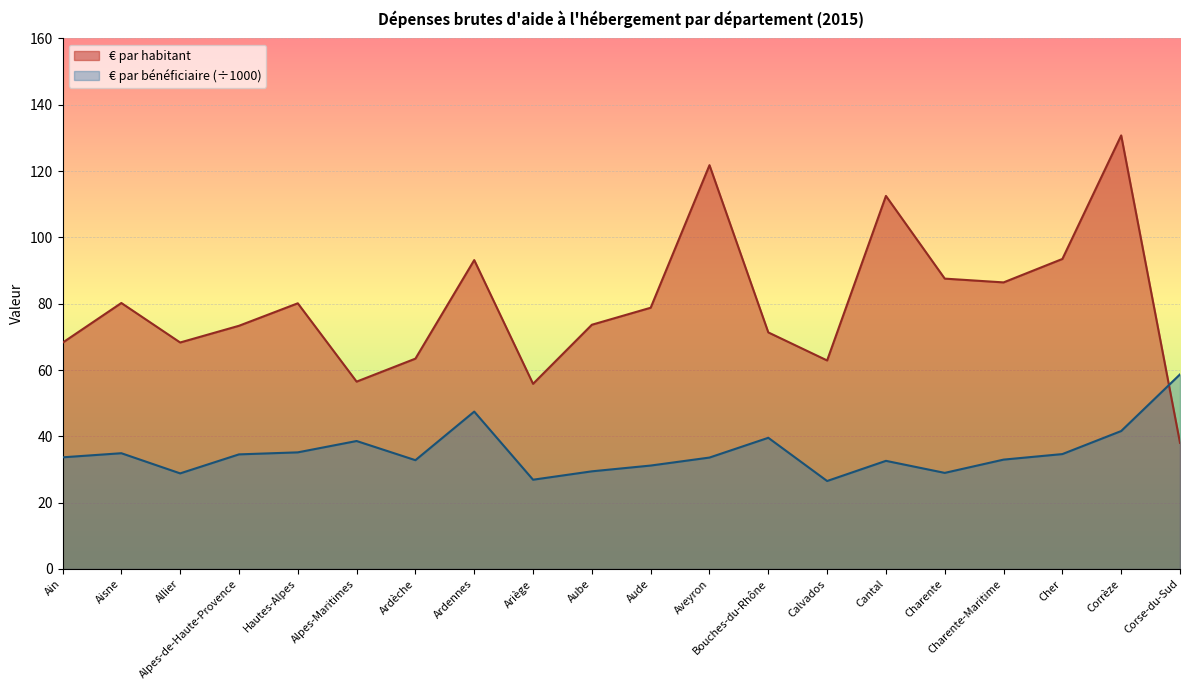

Reading left to right, what are all the values shown in this chart?

€ par habitant: 68.2	80.2	68.3	73.3	80.1	56.5	63.4	93.2	55.8	73.7	78.8	121.8	71.3	62.9	112.5	87.6	86.4	93.5	130.7	38.0
€ par bénéficiaire (÷1000): 33.7	34.9	28.8	34.6	35.2	38.6	32.8	47.5	26.9	29.4	31.2	33.6	39.6	26.5	32.6	29.0	33.0	34.6	41.6	58.7